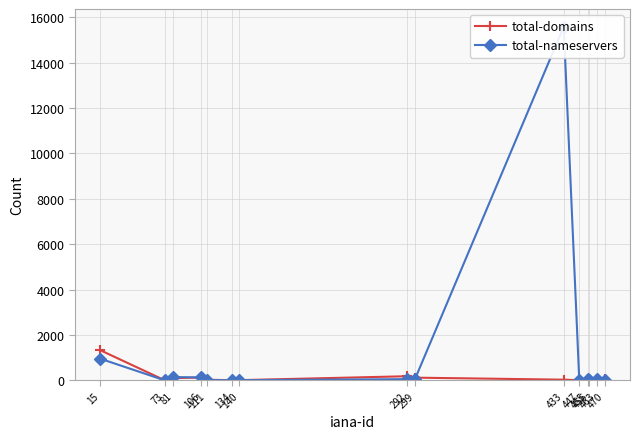

Reading left to right, what are all the values shown in this chart?

total-domains: 15=1327	73=5	81=93	106=123	111=24	134=5	140=6	292=179	299=116	433=27	447=4	455=59	456=2	463=18	470=46
total-nameservers: 15=952	73=2	81=143	106=125	111=11	134=3	140=5	292=50	299=69	433=15582	447=6	455=53	456=3	463=36	470=8